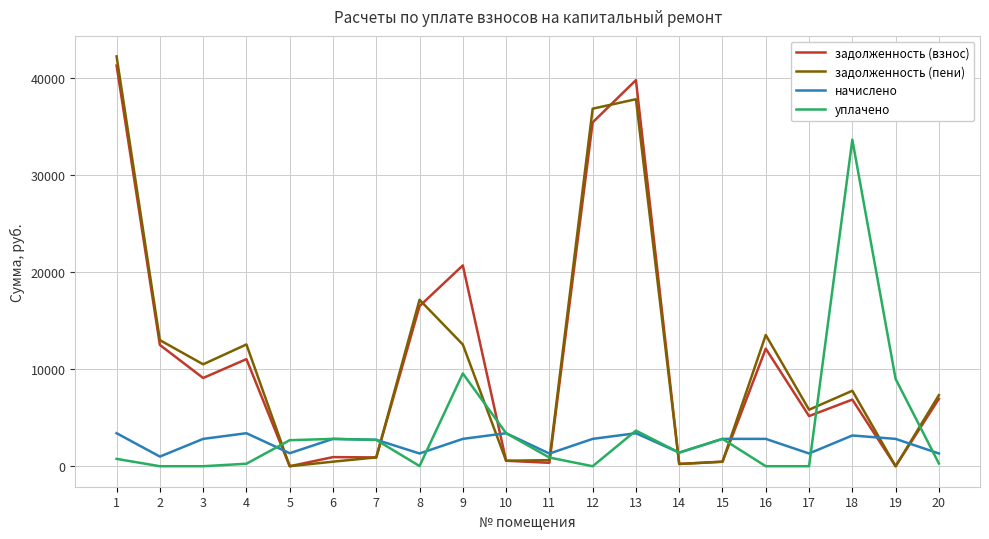

Where does the задолженность (пени) series first go above 7781?

1